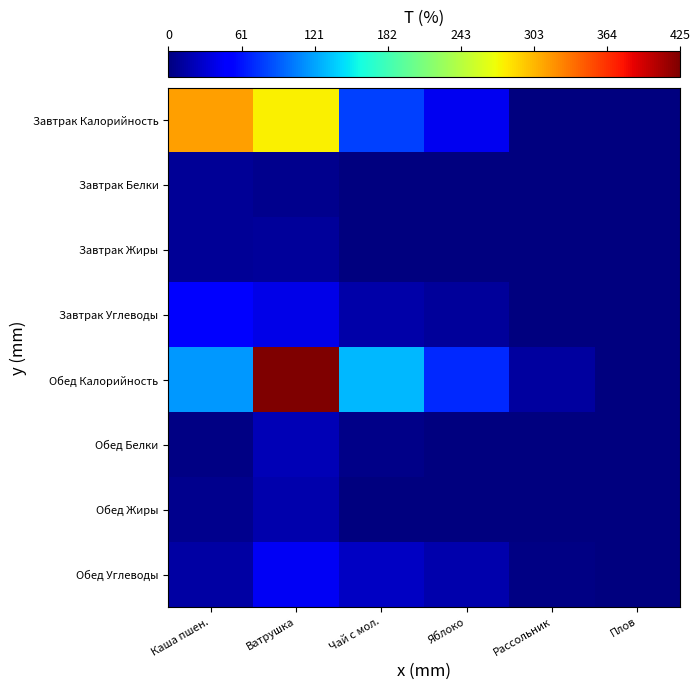

Reading right to left, what are all the values shown in this chart?

Завтрак Калорийность: Плов=0.0	Рассольник=0.0	Яблоко=42.4	Чай с мол.=81.0	Ватрушка=278.3	Каша пшен.=315.1
Завтрак Белки: Плов=0.0	Рассольник=0.0	Яблоко=0.4	Чай с мол.=1.5	Ватрушка=6.4	Каша пшен.=9.6
Завтрак Жиры: Плов=0.0	Рассольник=0.0	Яблоко=0.0	Чай с мол.=1.6	Ватрушка=10.3	Каша пшен.=8.8
Завтрак Углеводы: Плов=0.0	Рассольник=0.0	Яблоко=10.2	Чай с мол.=15.8	Ватрушка=39.5	Каша пшен.=49.7
Обед Калорийность: Плов=0.0	Рассольник=13.2	Яблоко=70.0	Чай с мол.=129.8	Ватрушка=424.6	Каша пшен.=116.7
Обед Белки: Плов=0.0	Рассольник=0.2	Яблоко=0.4	Чай с мол.=4.2	Ватрушка=20.9	Каша пшен.=2.1
Обед Жиры: Плов=0.0	Рассольник=0.5	Яблоко=0.1	Чай с мол.=1.3	Ватрушка=18.1	Каша пшен.=5.8
Обед Углеводы: Плов=0.0	Рассольник=1.7	Яблоко=17.4	Чай с мол.=25.3	Ватрушка=44.4	Каша пшен.=13.9